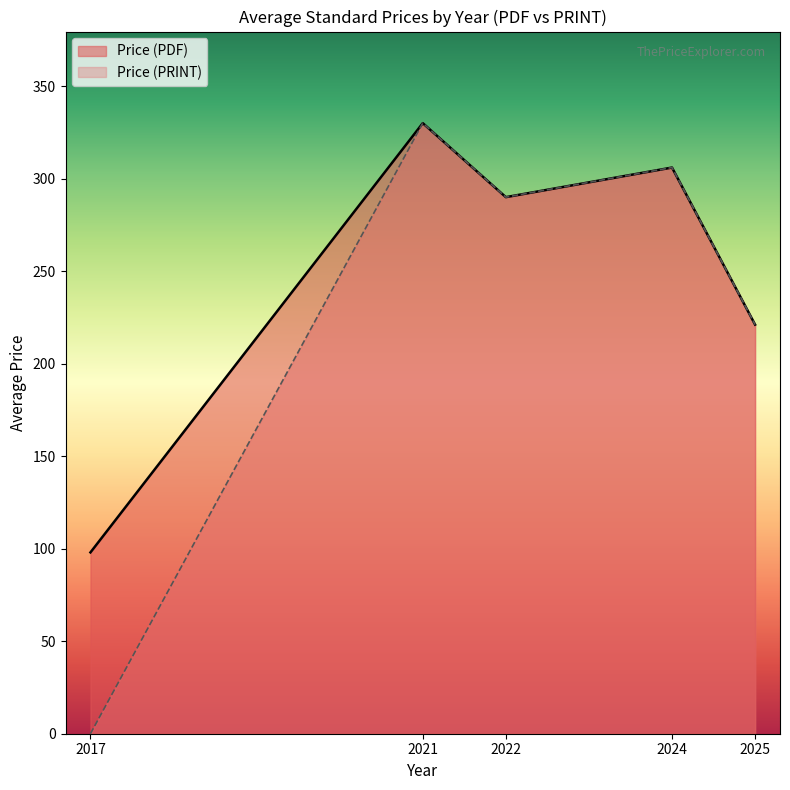

Is it true that Price (PDF) equals 467 at 2025?

False